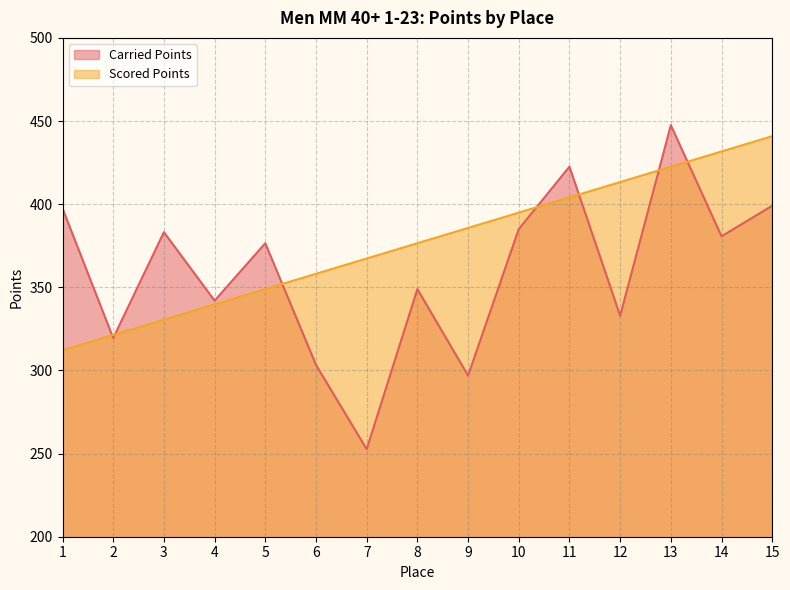

Is the value of Carried Points at 6 greater than the value of Scored Points at 6?

No